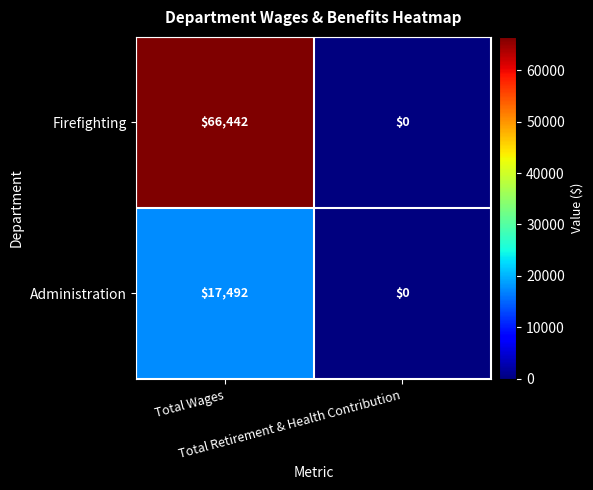

Which category has the highest value across all series?

Total Wages